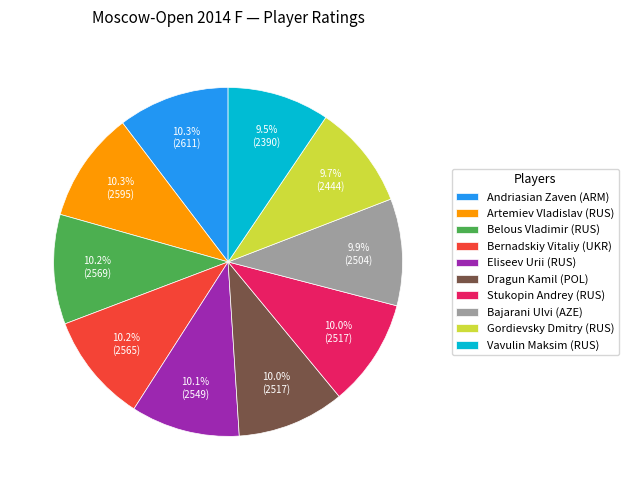

To the nearest percent, what percentage of the pie is Artemiev Vladislav (RUS)?

10%